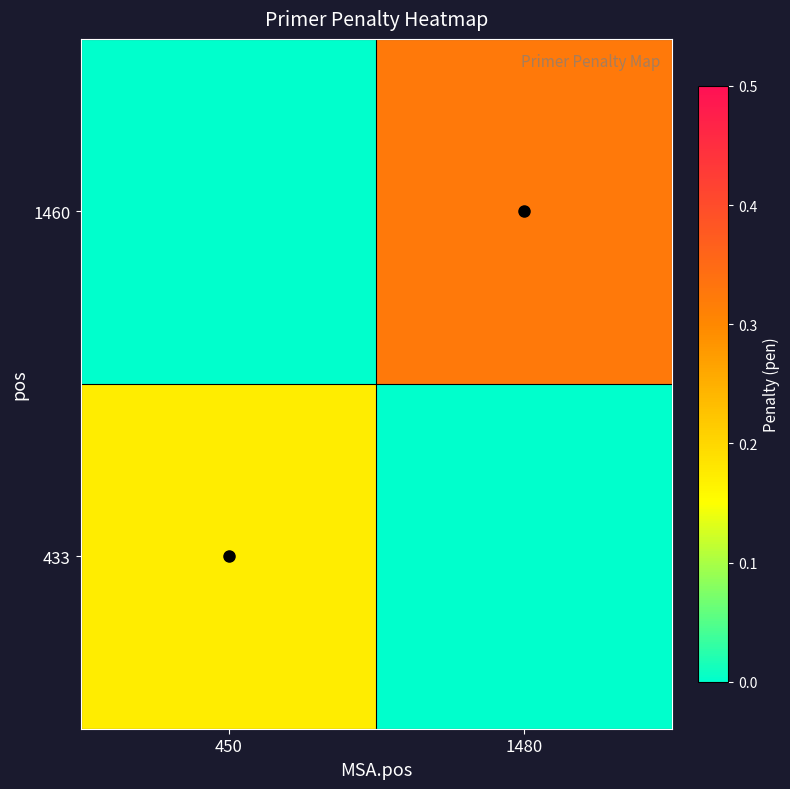

What is the total value across all series at 450?

0.2